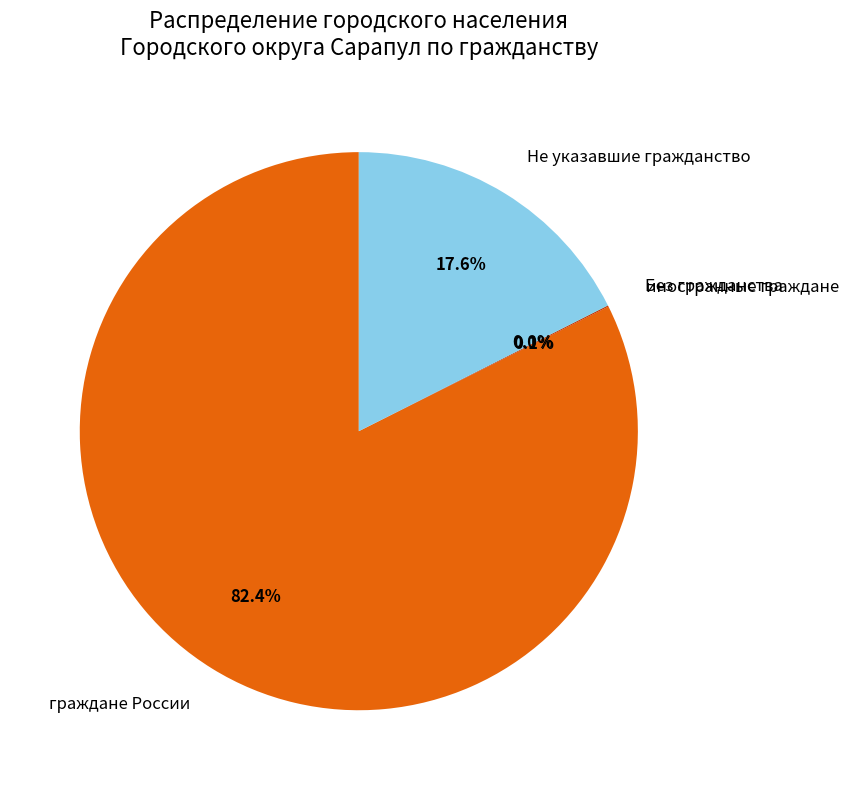

Which has a higher value, граждане России or Не указавшие гражданство?

граждане России